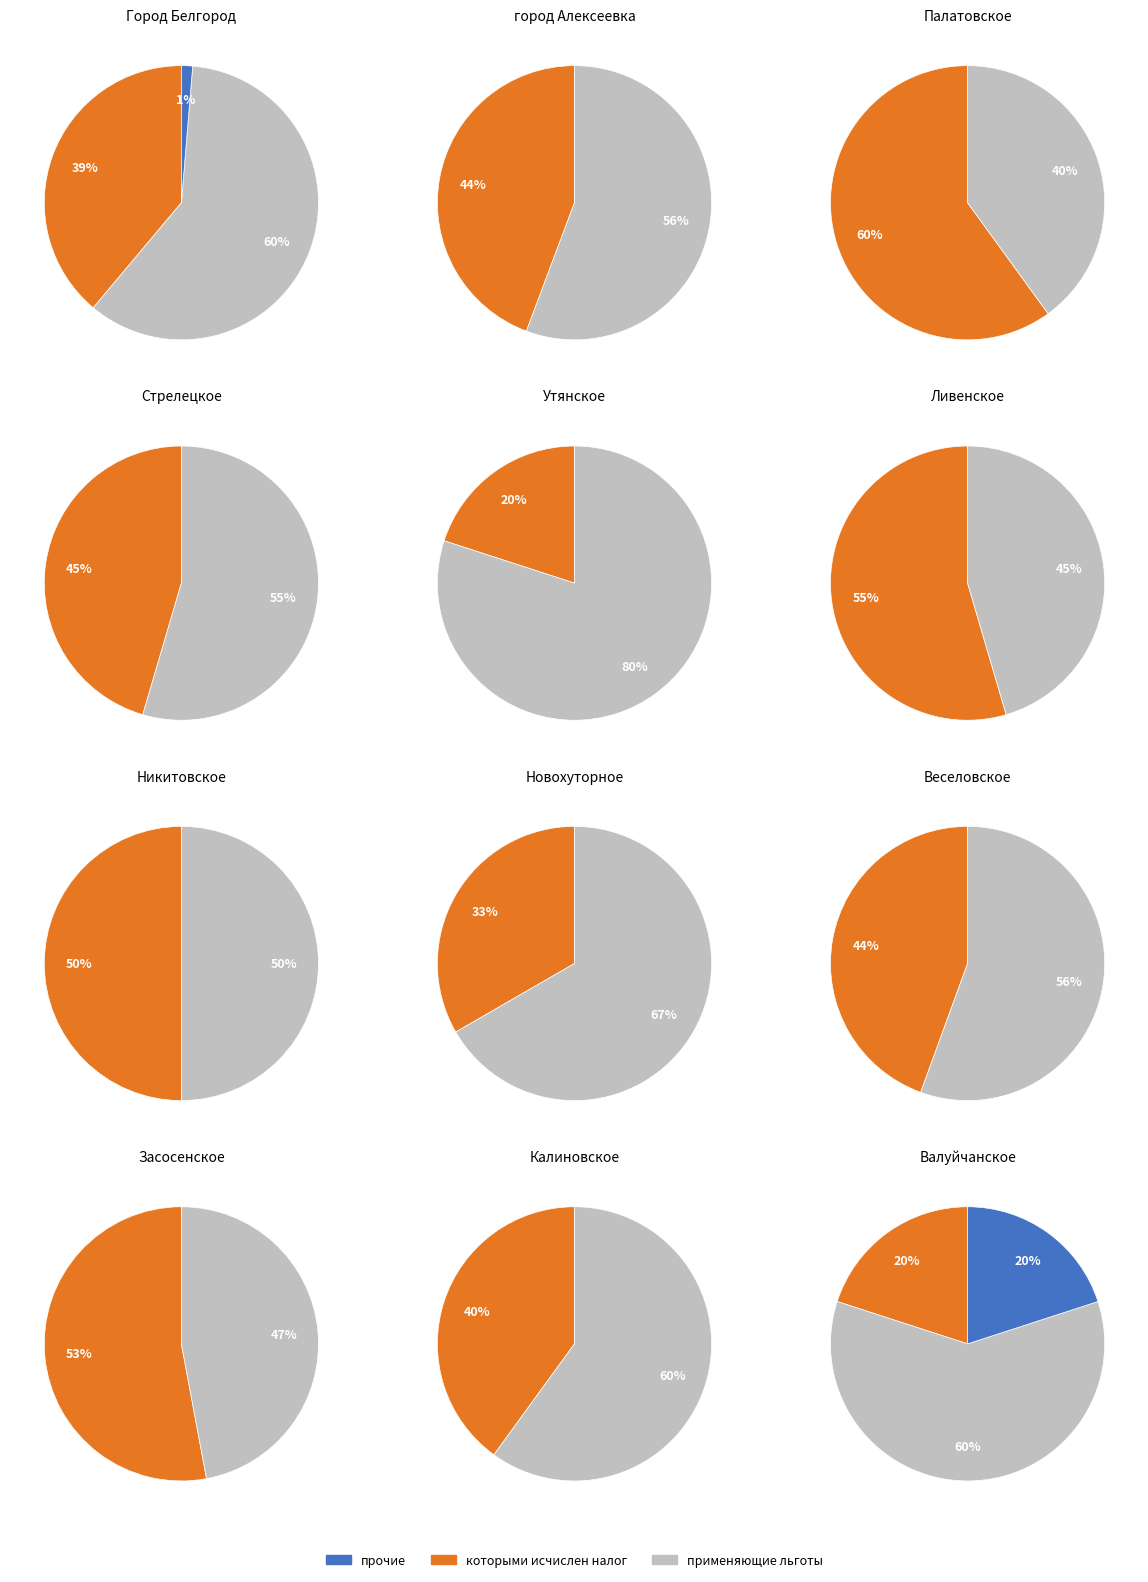

What portion of the pie excludes Веселовское?

99.6%